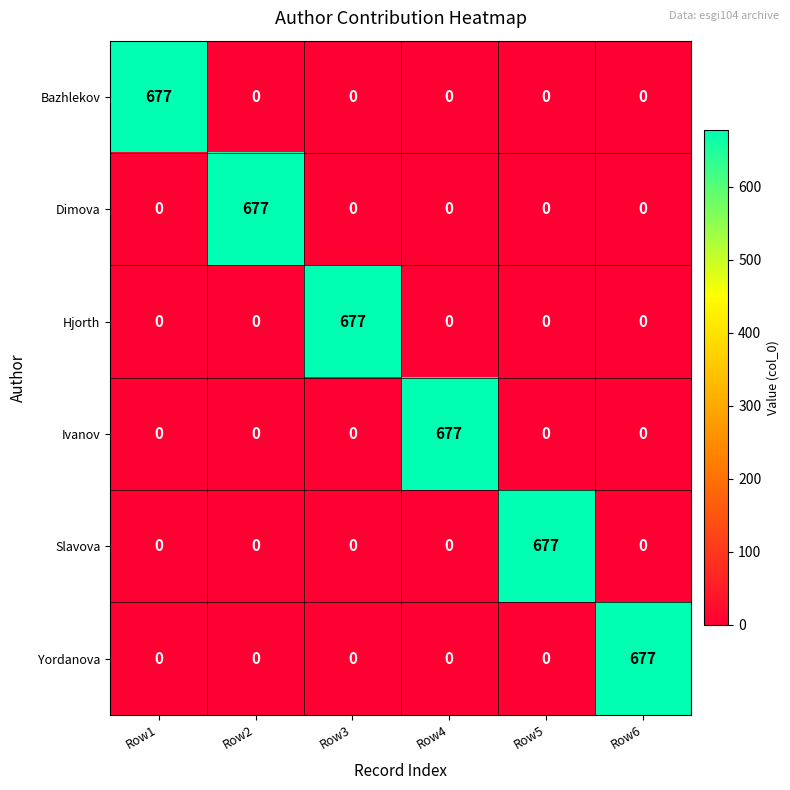

True or false: Bazhlekov has a value of -345 at Row4.

False